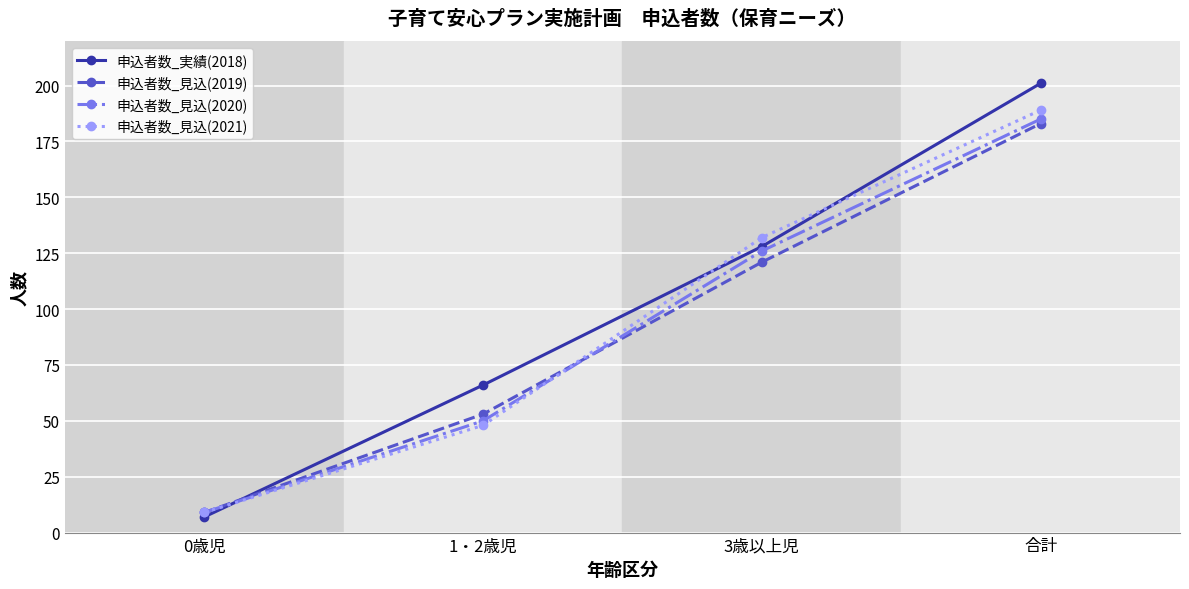

Which category has the lowest value across all series?

0歳児